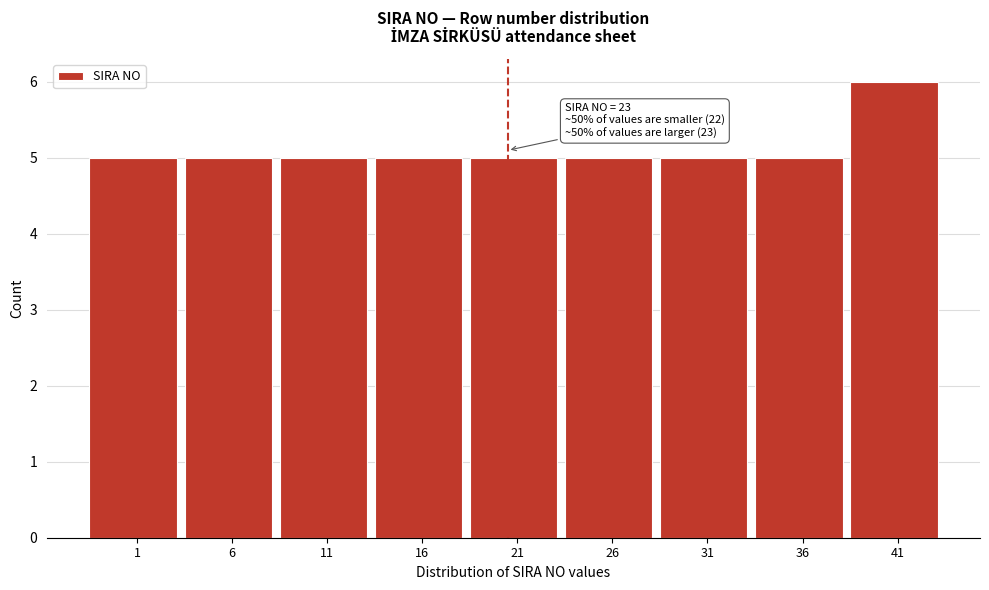

Reading left to right, transcribe all the data shown in this chart.

5	5	5	5	5	5	5	5	6